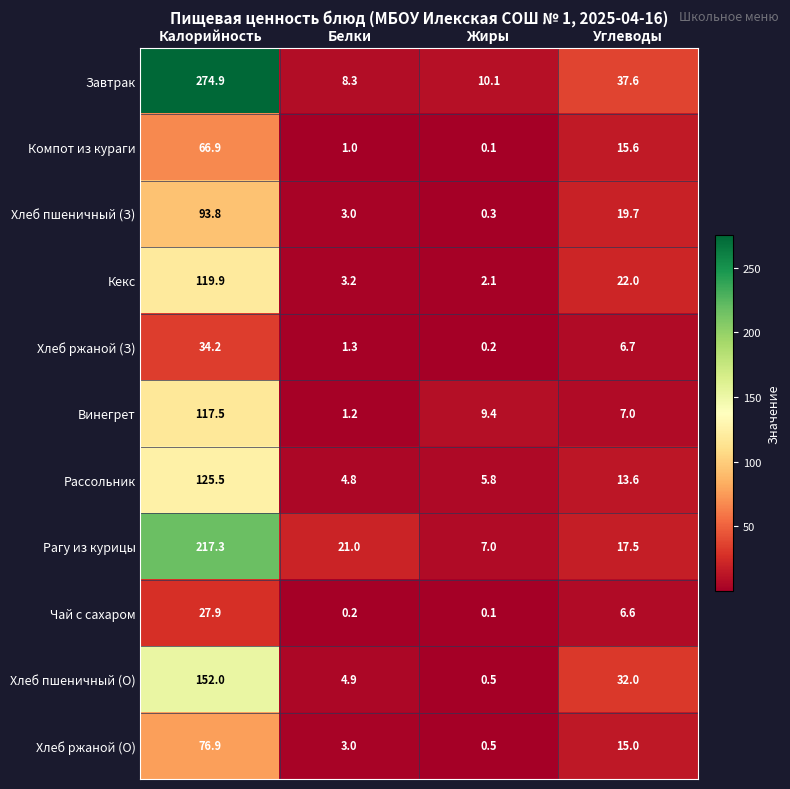

True or false: Чай с сахаром has a value of 2.6 at Углеводы.

False